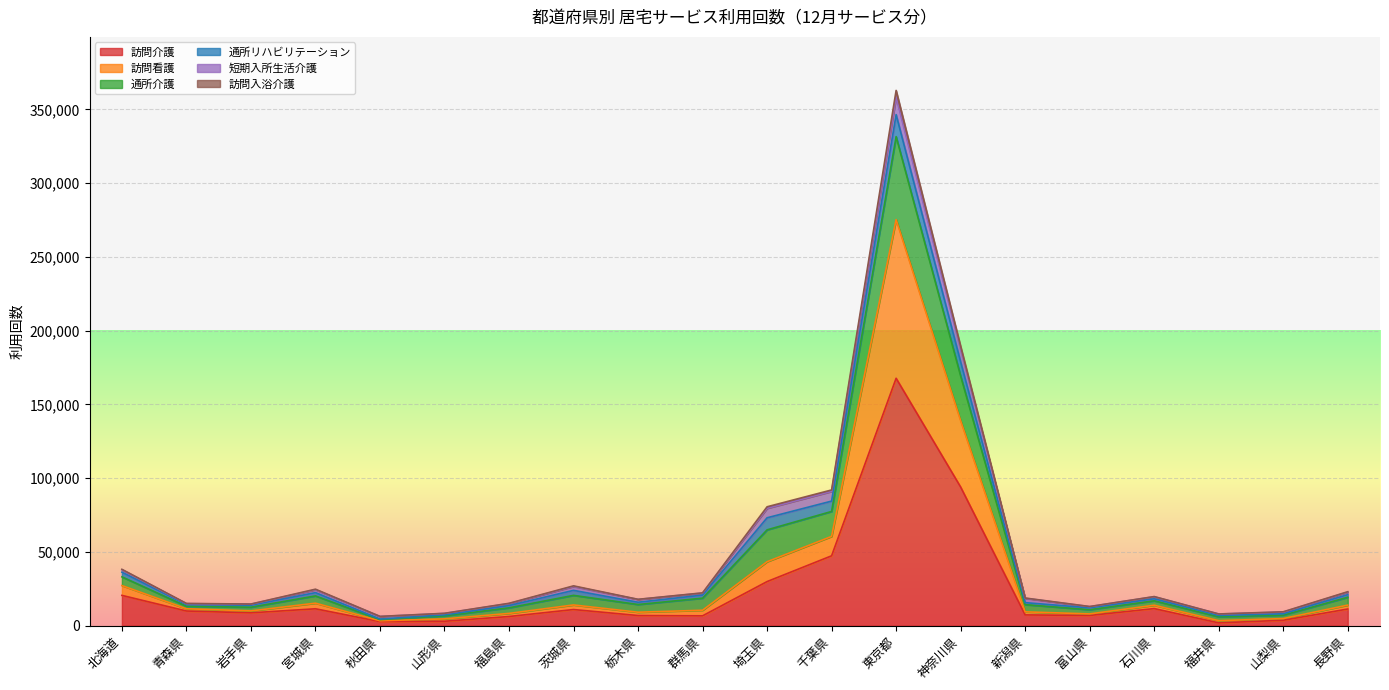

At which label does 訪問介護 reach its peak?

東京都